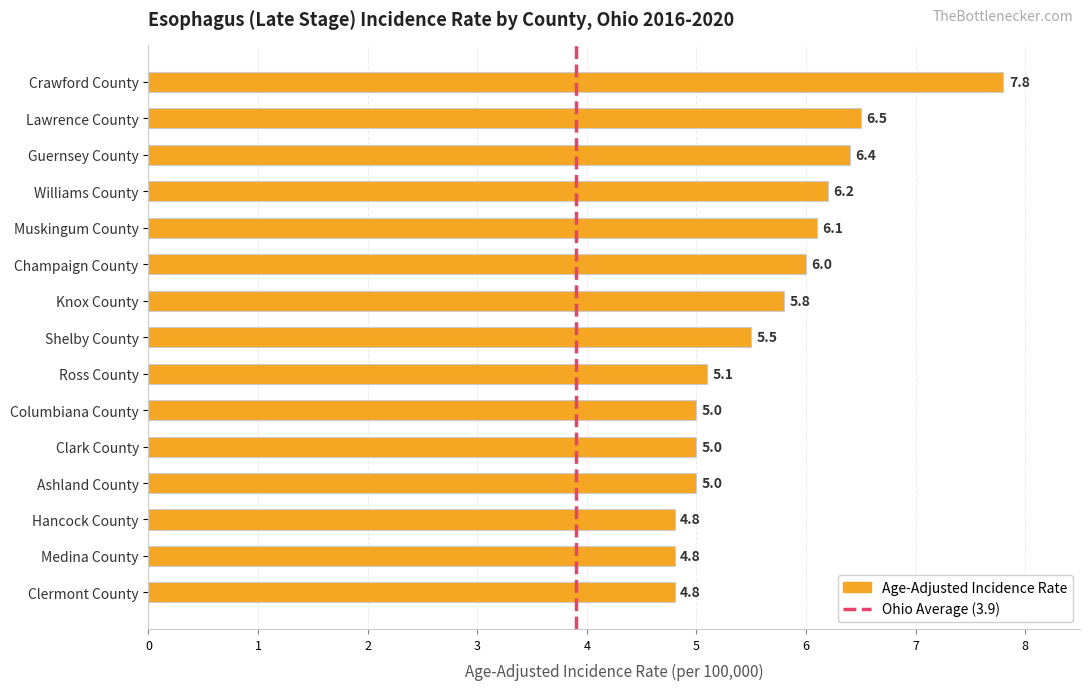

Reading bottom to top, transcribe all the data shown in this chart.

Clermont County=4.8	Medina County=4.8	Hancock County=4.8	Ashland County=5.0	Clark County=5.0	Columbiana County=5.0	Ross County=5.1	Shelby County=5.5	Knox County=5.8	Champaign County=6.0	Muskingum County=6.1	Williams County=6.2	Guernsey County=6.4	Lawrence County=6.5	Crawford County=7.8